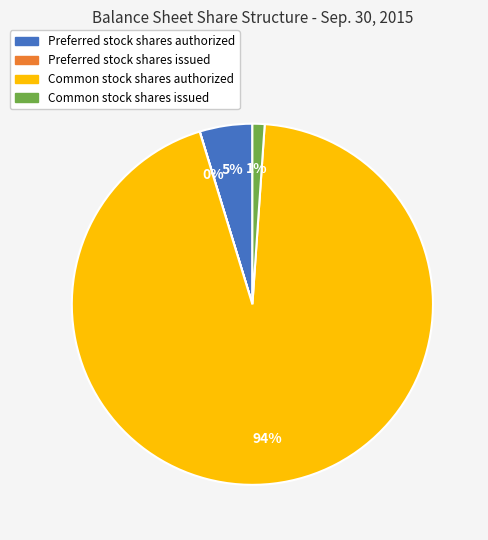

To the nearest percent, what is the difference between the largest and smallest slice percentages?

94%